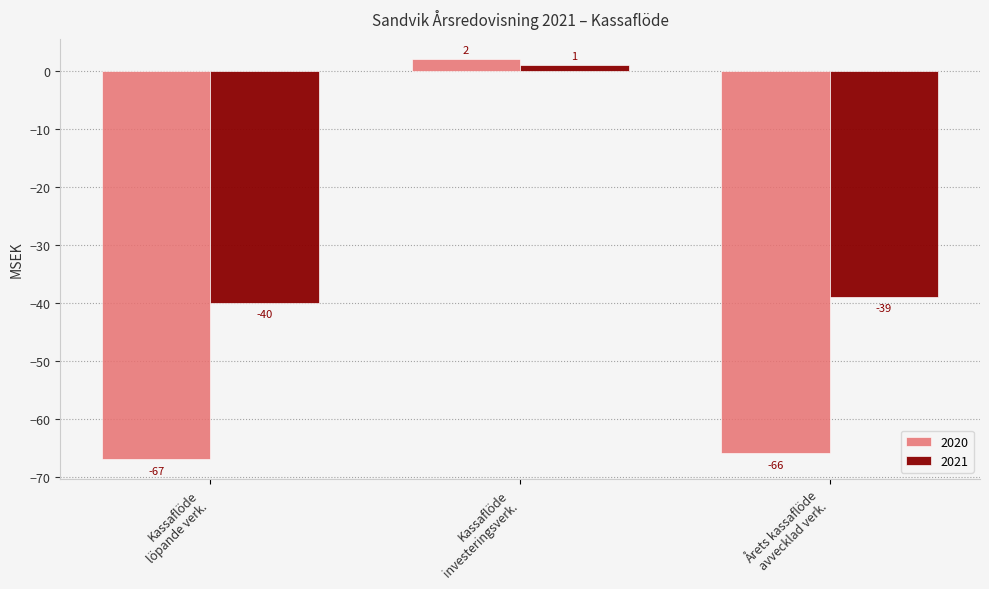

What is the sum of all 2020 values?

-131